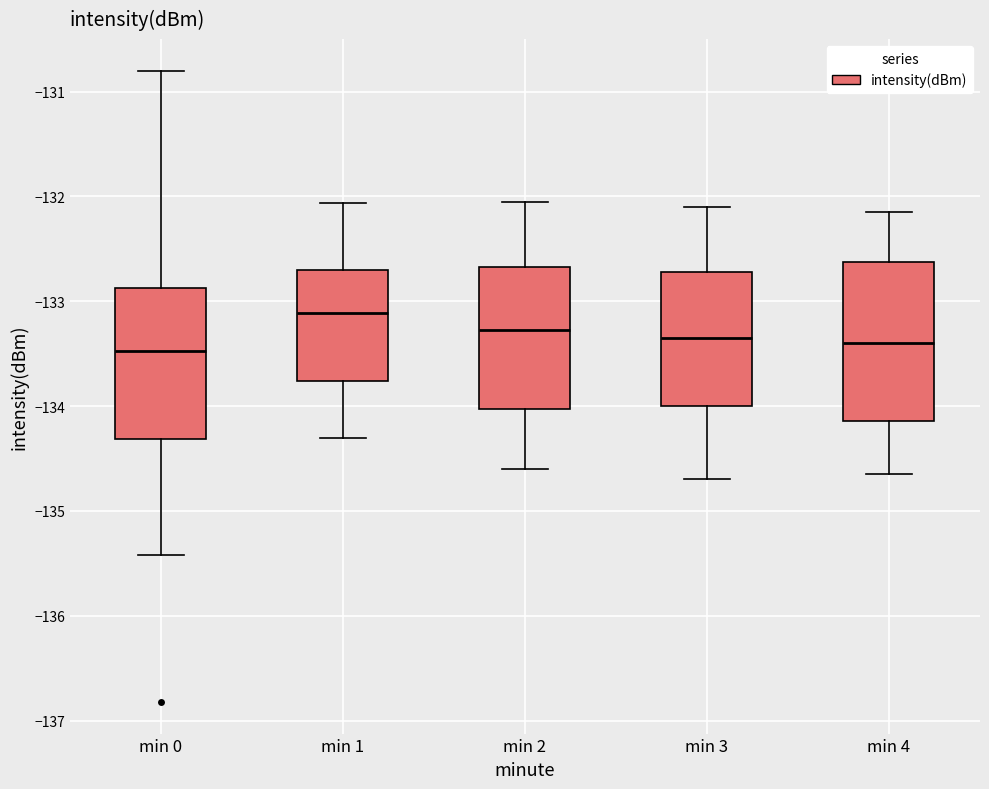

Reading left to right, transcribe this box plot: for each box, give where its median line is, the range the box spans, and where its two whiskers end, as read against the y-axis. The values are not printed on the chart, so give them approximately, as read against the axis.

min 0: median -133.5, box -134.3 to -132.9, whiskers -135.4 to -130.8
min 1: median -133.1, box -133.8 to -132.7, whiskers -134.3 to -132.1
min 2: median -133.3, box -134.0 to -132.7, whiskers -134.6 to -132.0
min 3: median -133.3, box -134.0 to -132.7, whiskers -134.7 to -132.1
min 4: median -133.4, box -134.1 to -132.6, whiskers -134.6 to -132.1